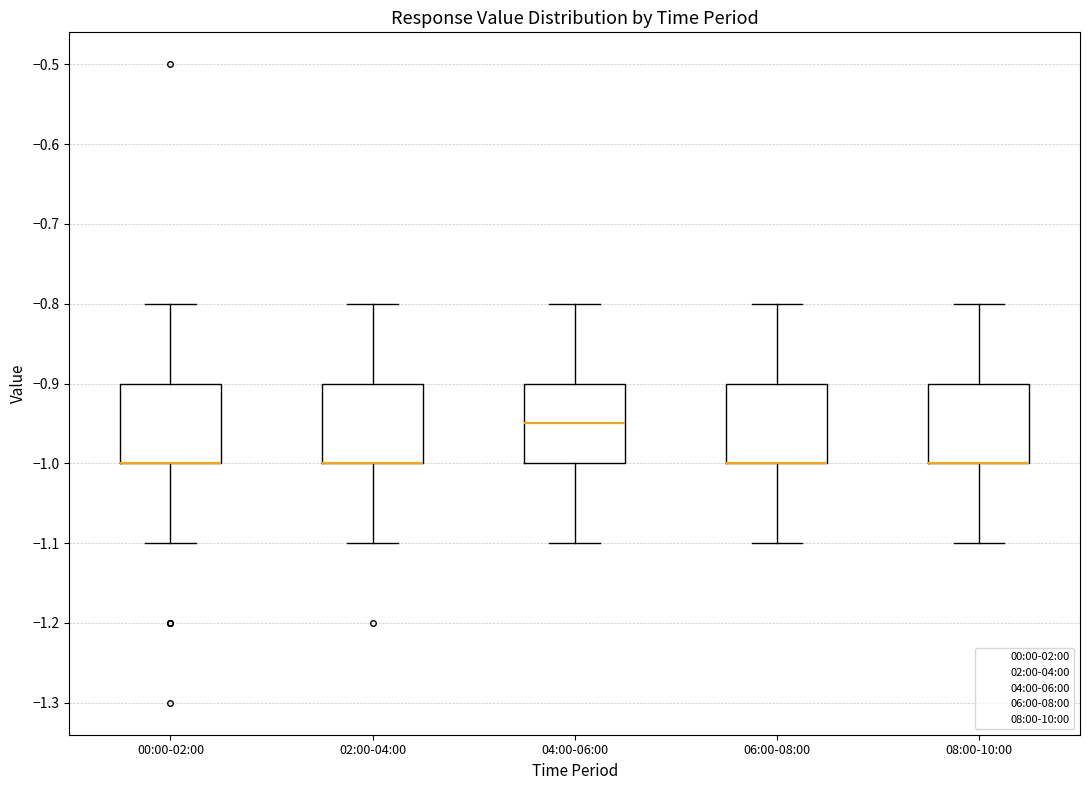

Where does the upper whisker of the box for 06:00-08:00 end on the y-axis? The values are not printed on the chart, so give them approximately, as read against the axis.

-0.80